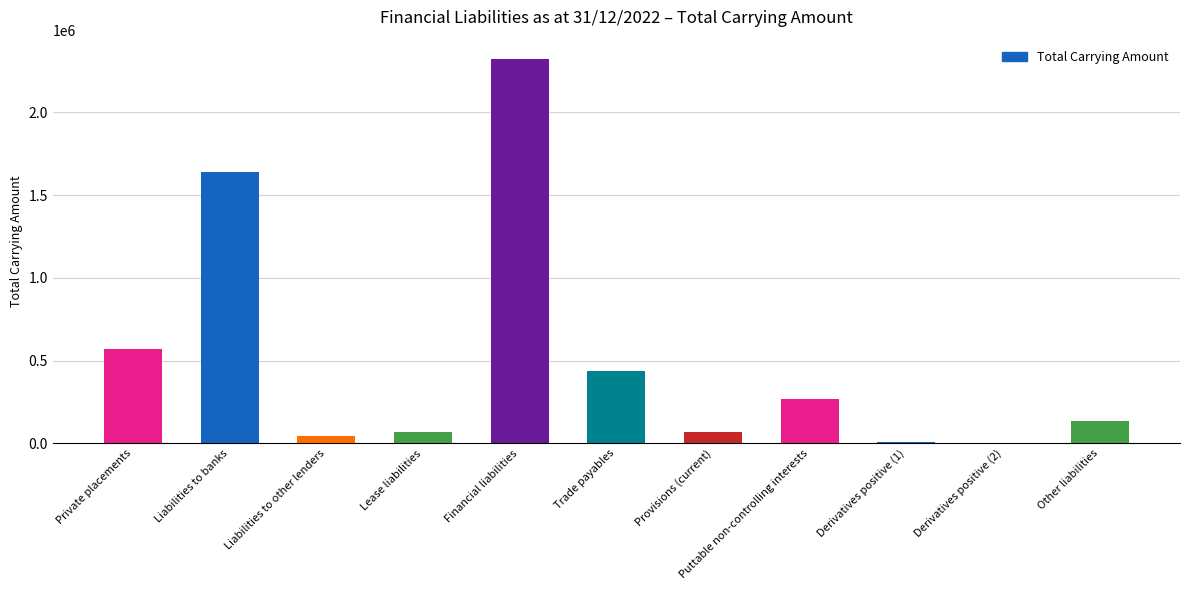

What is the change in value from Liabilities to other lenders to Puttable non-controlling interests?

+223242